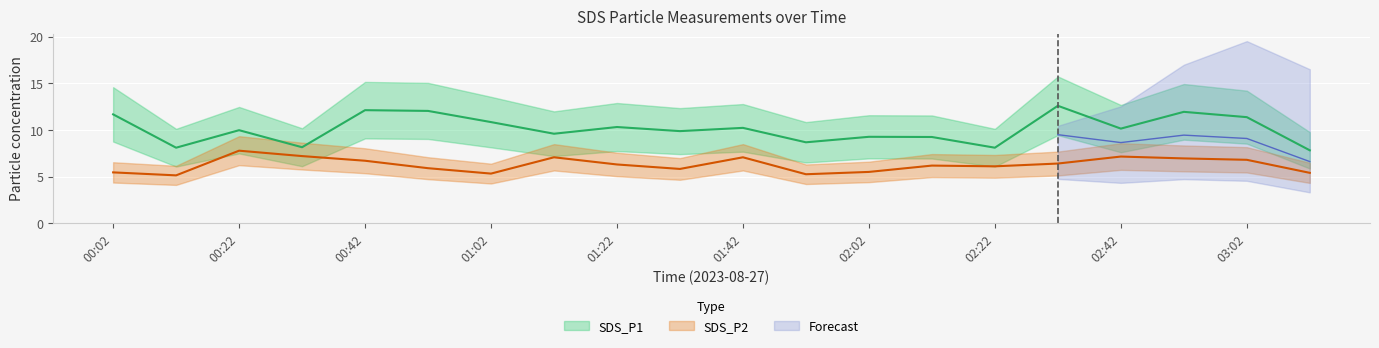

What is the label of the 11th point from the right?

01:32